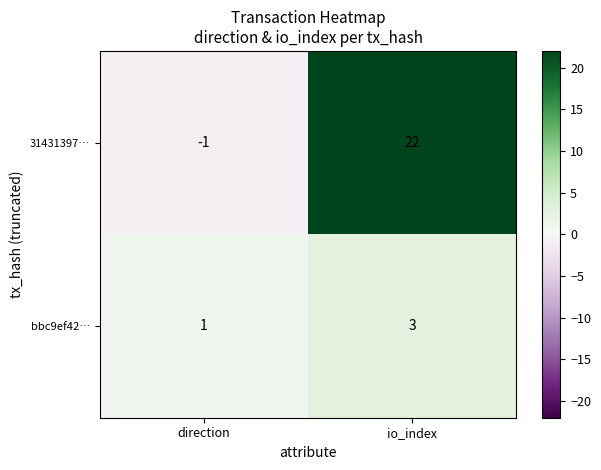

At how many categories does at least one series exceed 4?

1